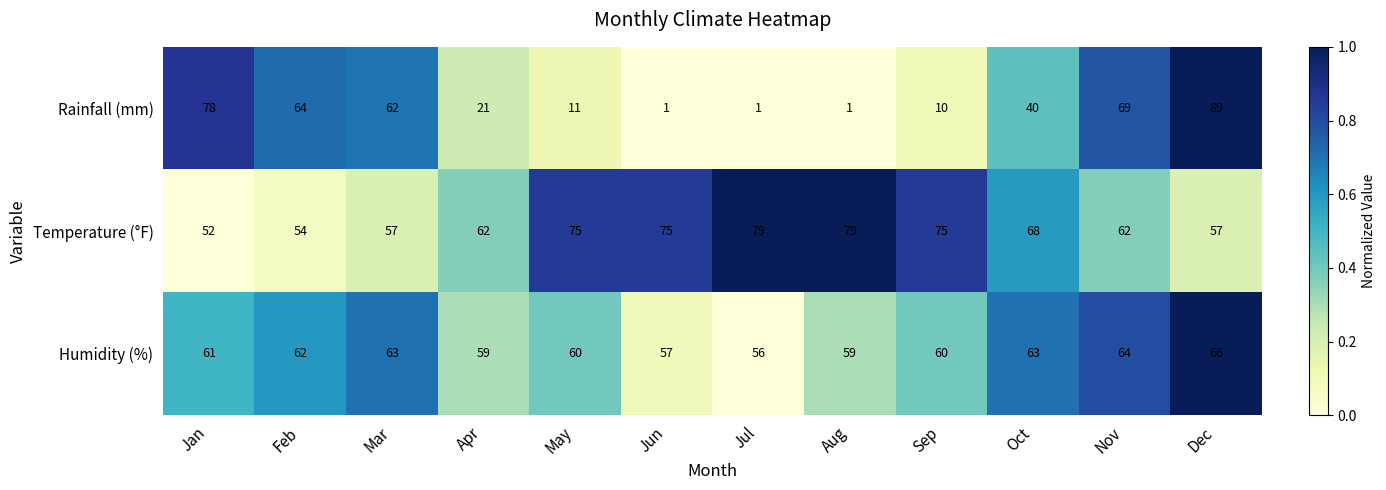

What is the average value of the Humidity (%) series?

61